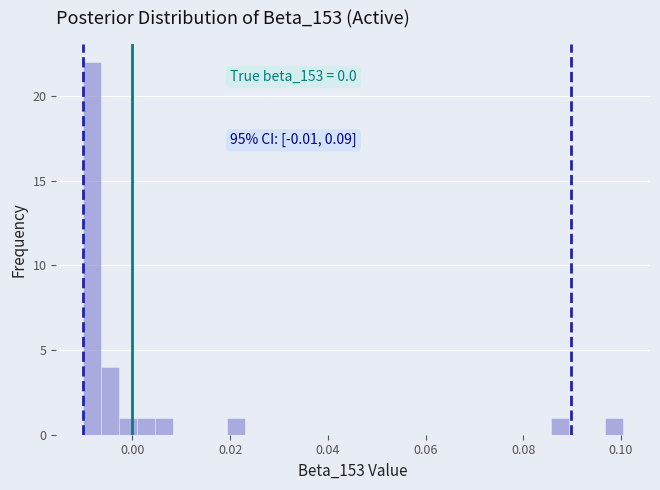

Read against the x-axis, roughly where is the centre of the tallest bar?

-0.008